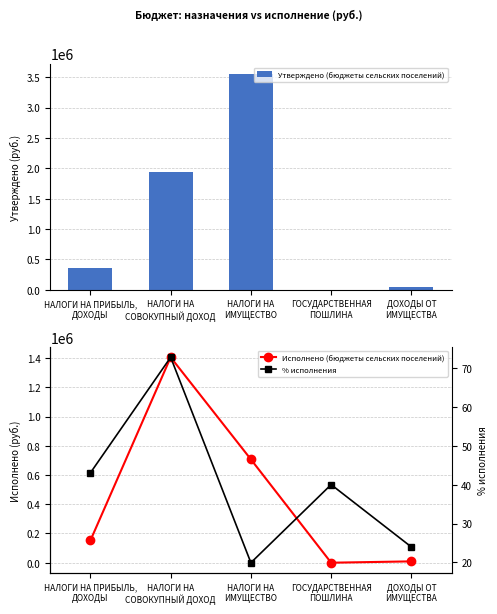

How many distinct data groups are displayed?

3